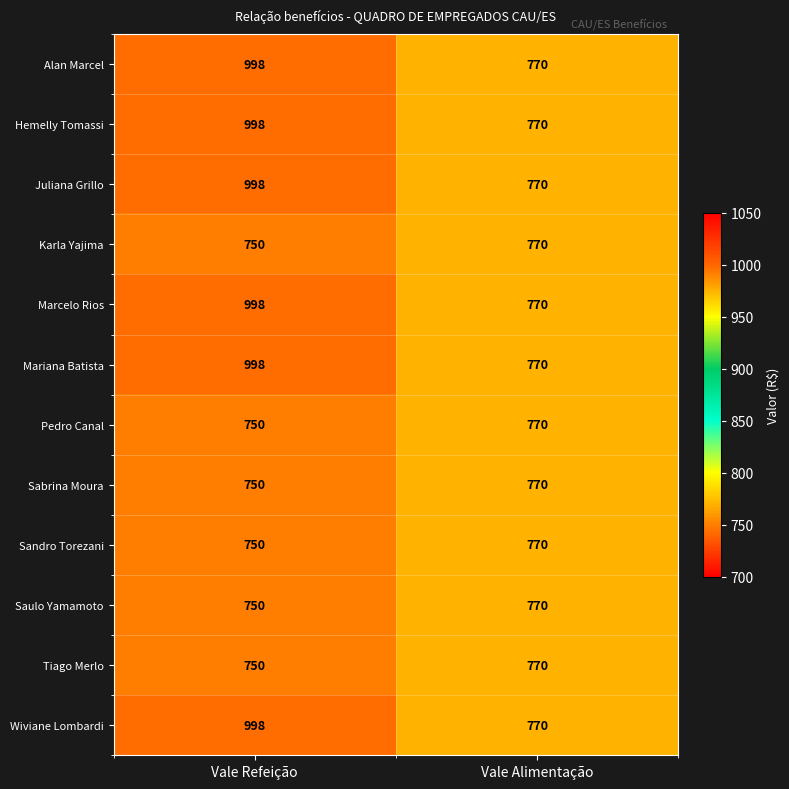

Read the Tiago Merlo value at Vale Refeição, to the nearest 5.

750